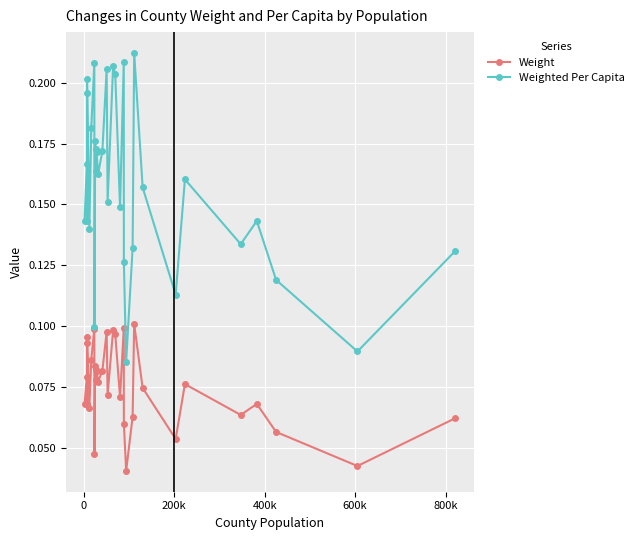

What is the sum of all Weighted Per Capita values?

5.2